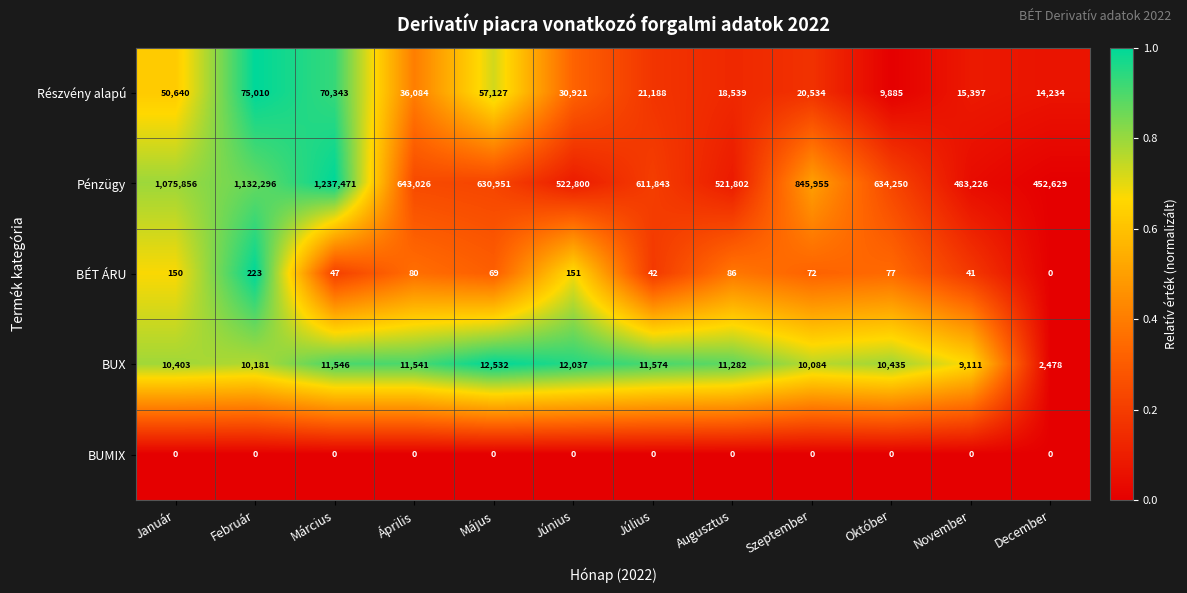

What is the difference between the maximum and minimum values in the BÉT ÁRU series?

223